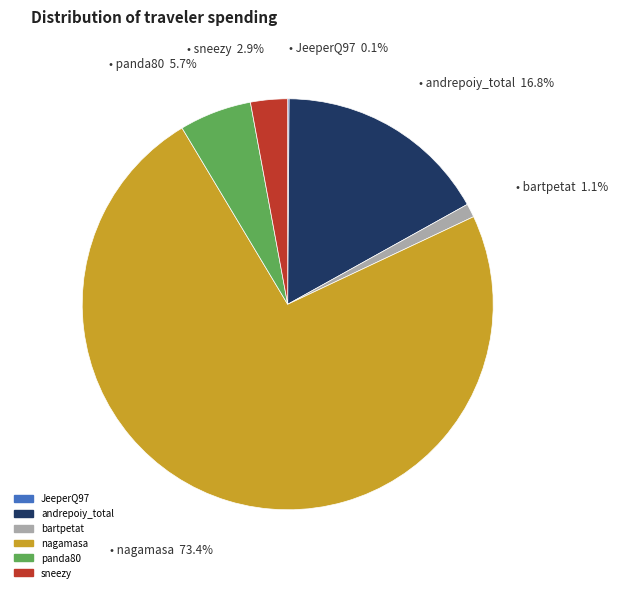

To the nearest percent, what percentage of the pie is bartpetat?

1%